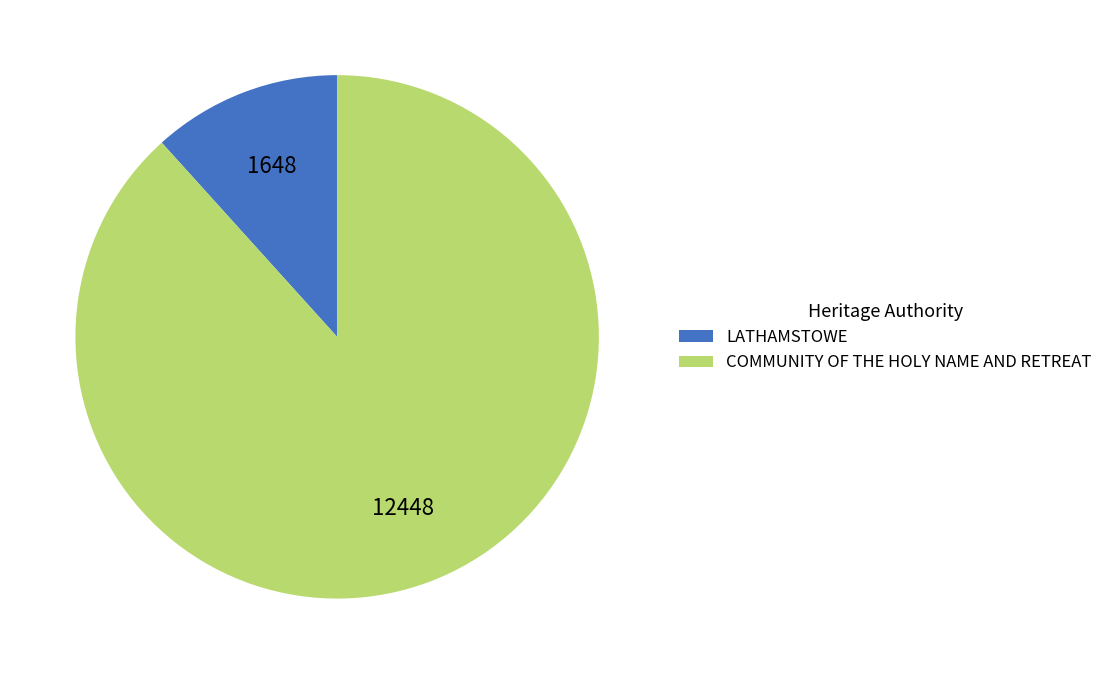

True or false: COMMUNITY OF THE HOLY NAME AND RETREAT accounts for 88% of the total.

True